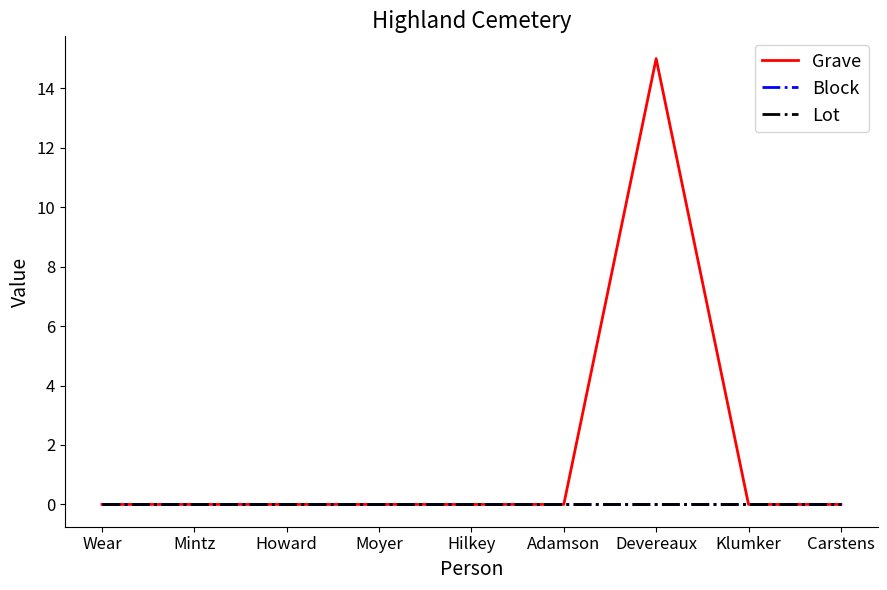

Rank the series by their maximum value, from highest to lowest.

Grave, Block, Lot